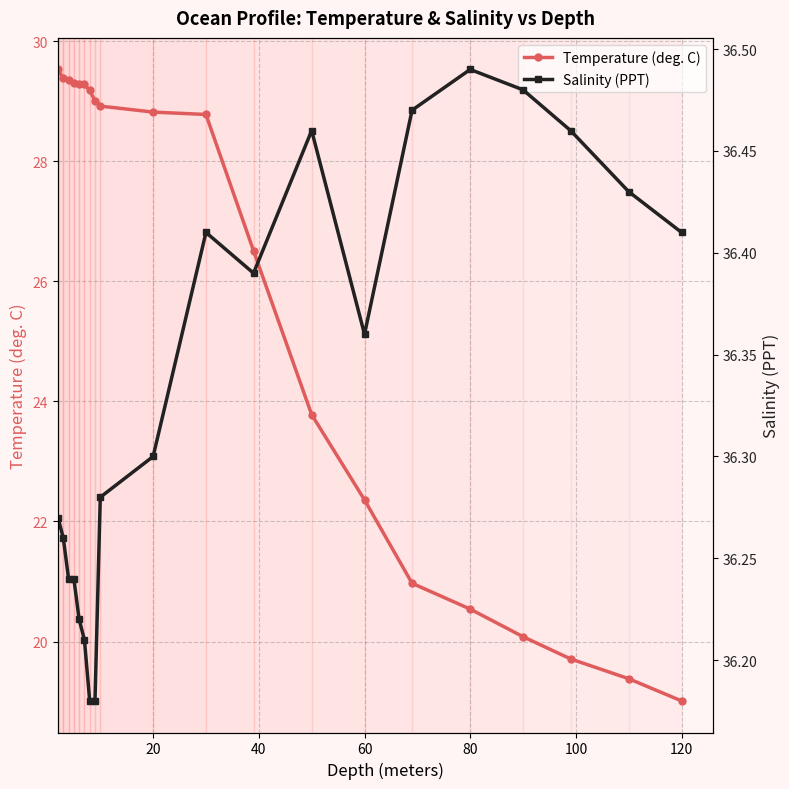

True or false: Temperature (deg. C) has a value of 11.6 at 120.

False